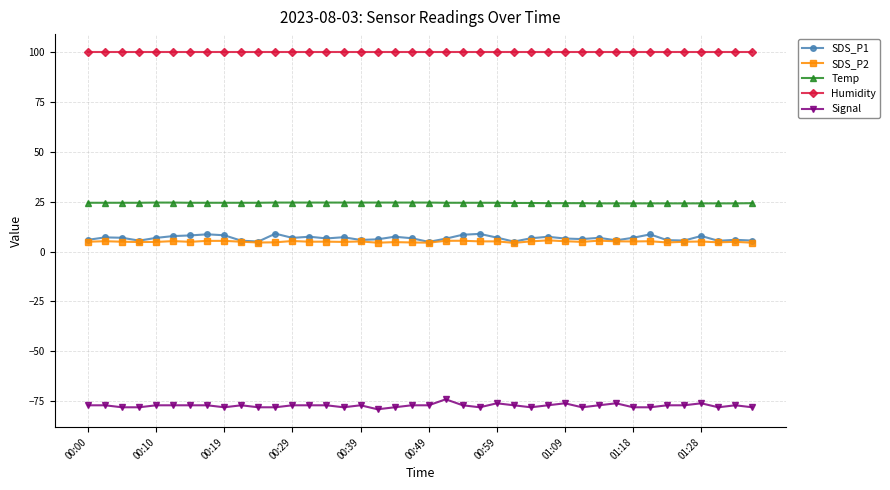

What is the smallest value displayed?

-79.0